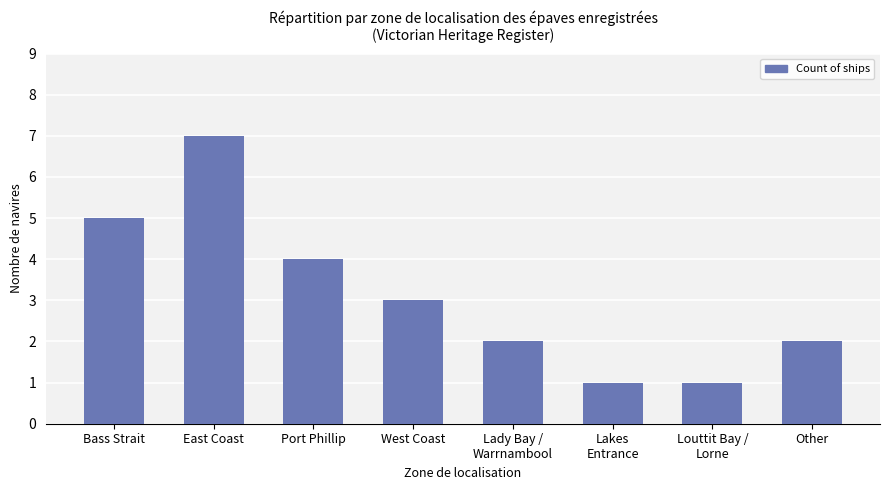

What is the change in value from Lakes
Entrance to Other?

+1